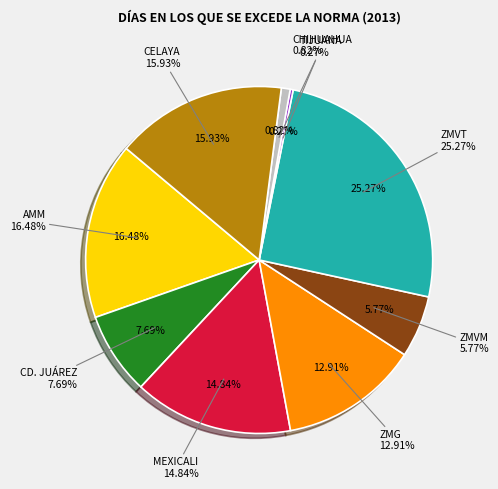

Rank the categories by value from lowest to highest.

PUEBLA, TIJUANA, CHIHUAHUA, ZMVM, CD. JUÁREZ, ZMG, MEXICALI, CELAYA, AMM, ZMVT